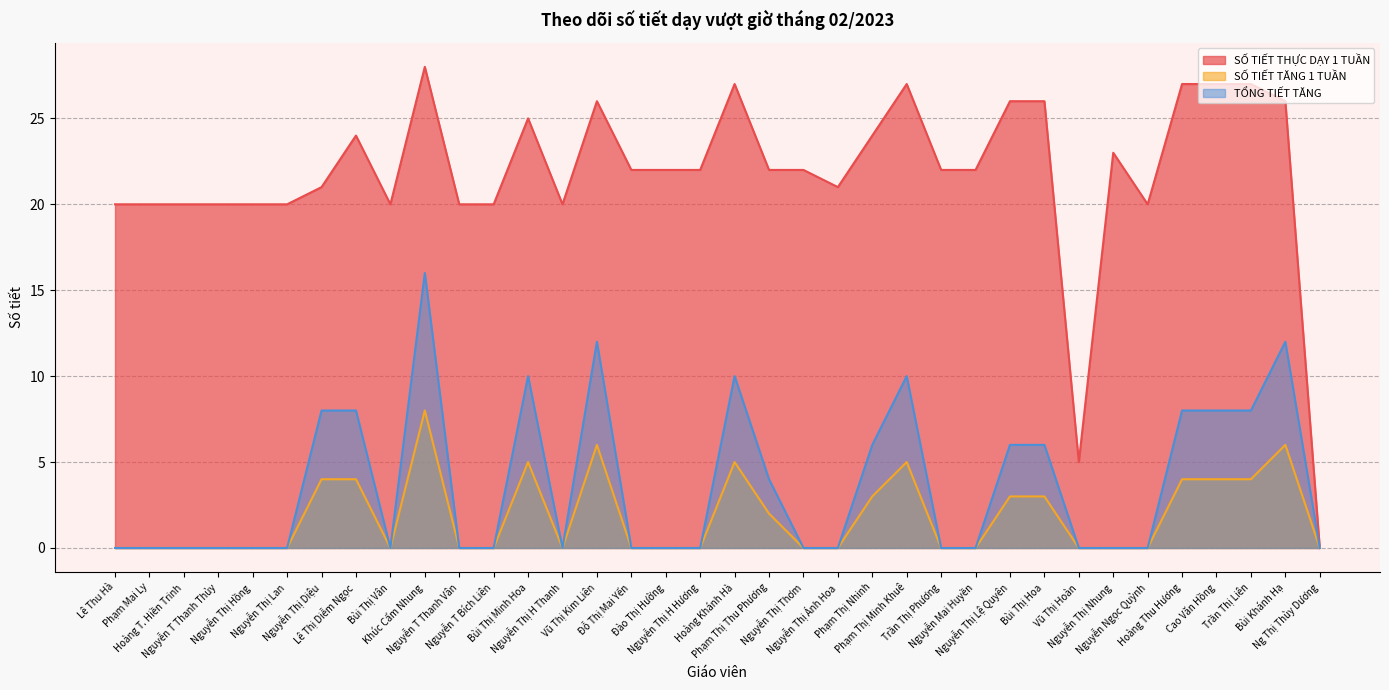

Where does the SỐ TIẾT THỰC DẠY 1 TUẦN series first go above 22?

Lê Thị Diễm Ngọc